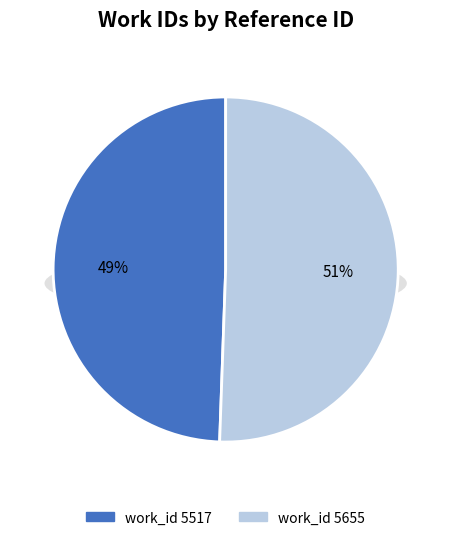

The 5517 slice represents 38% of the pie. True or false?

False